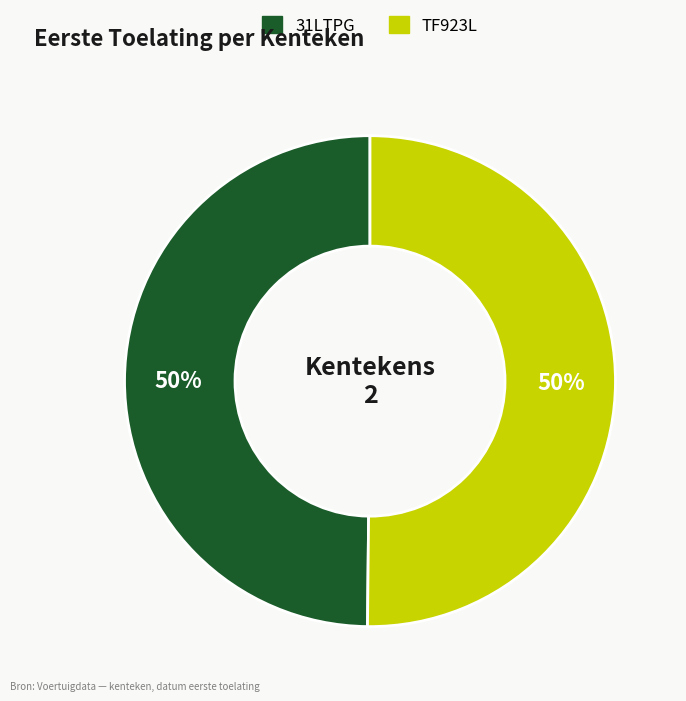

Approximately how many times larger is the value at 31LTPG compared to TF923L?

1.0